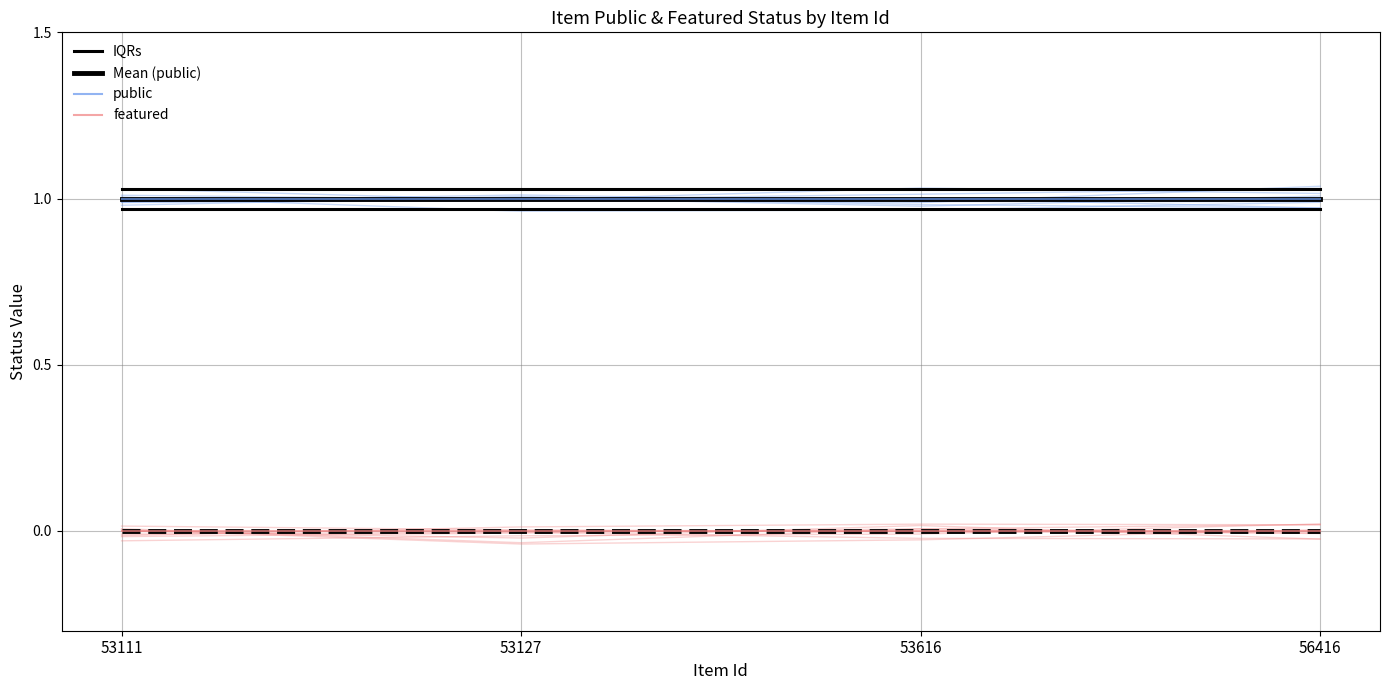

True or false: Mean (featured) and featured intersect in this chart.

False